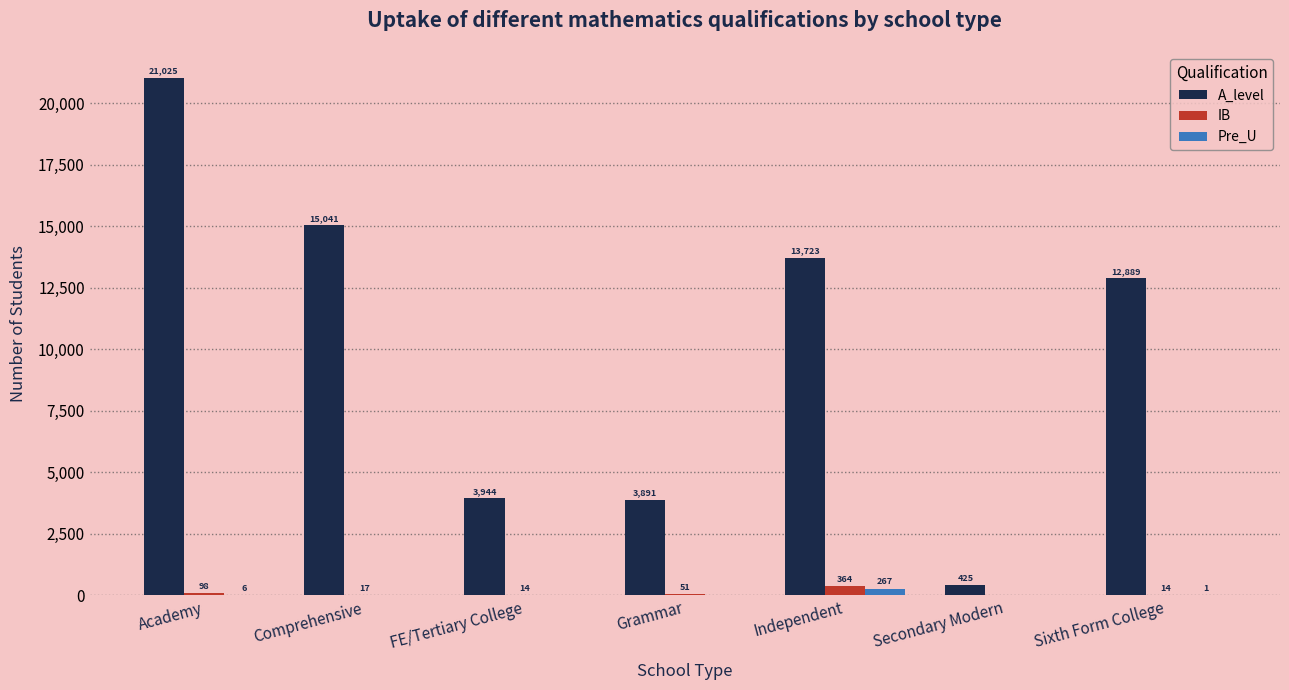

Between Grammar and Sixth Form College, which series saw the biggest shift?

A_level